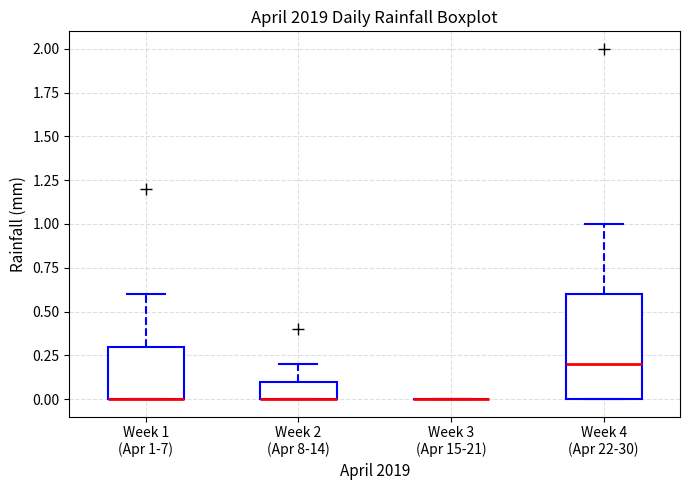

Which box is the tallest, from its lower edge to its upper edge?

Week 4 (Apr 22-30)